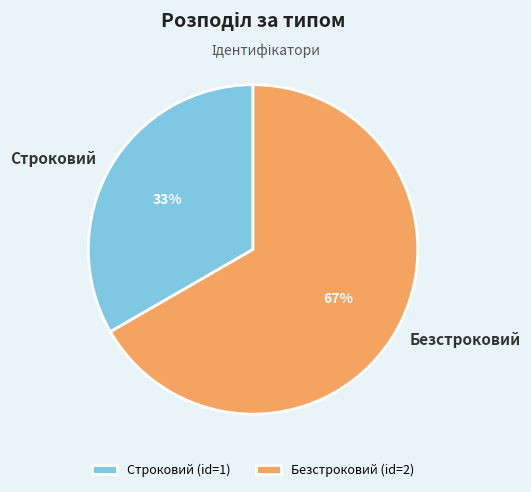

Do Строковий and Безстроковий together represent more than half of the pie?

Yes